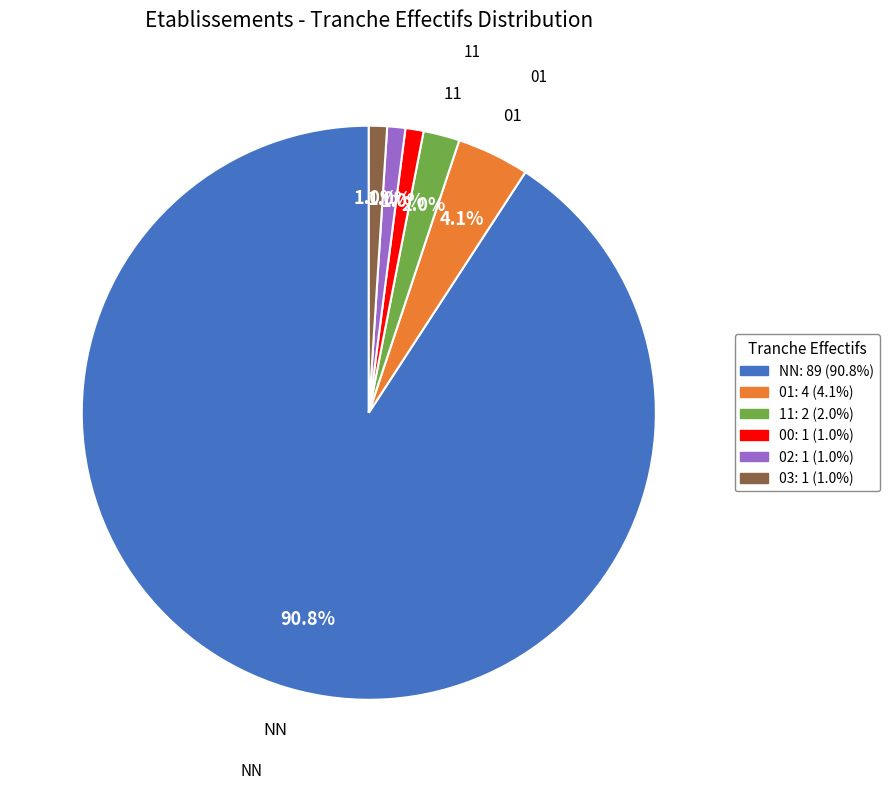

Is there a majority slice in this chart?

Yes